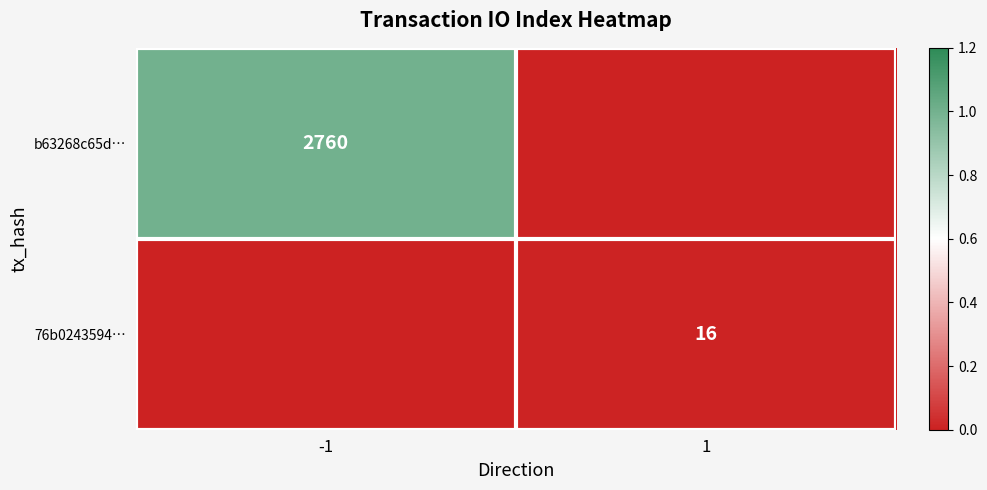

The value of 76b0243594… at 1 is 10. True or false?

False